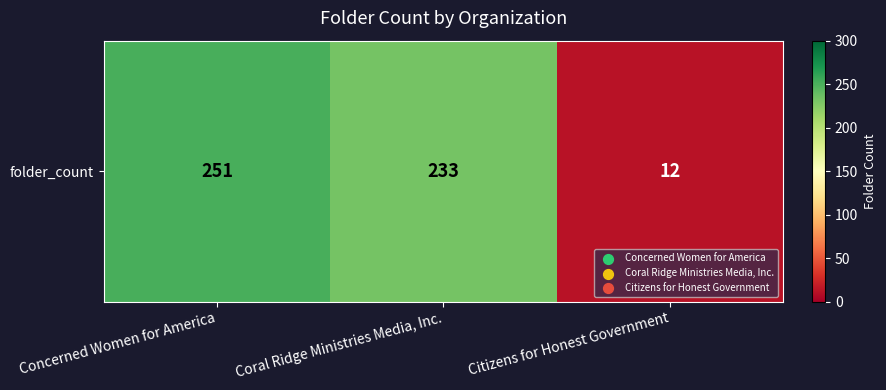

At which category does the chart reach its minimum across all series?

Citizens for Honest Government